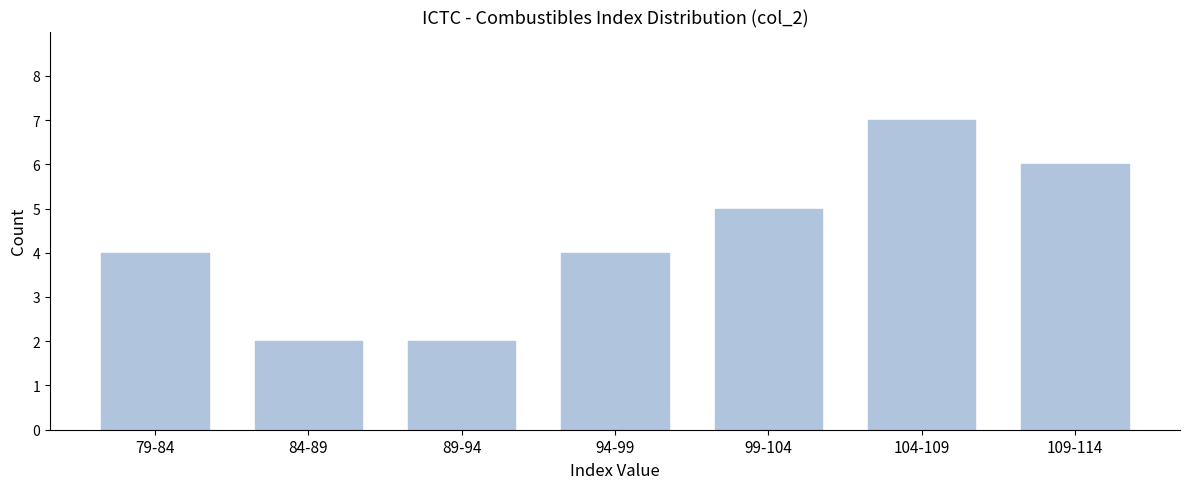

Reading right to left, what are all the values shown in this chart?

109-114=6	104-109=7	99-104=5	94-99=4	89-94=2	84-89=2	79-84=4